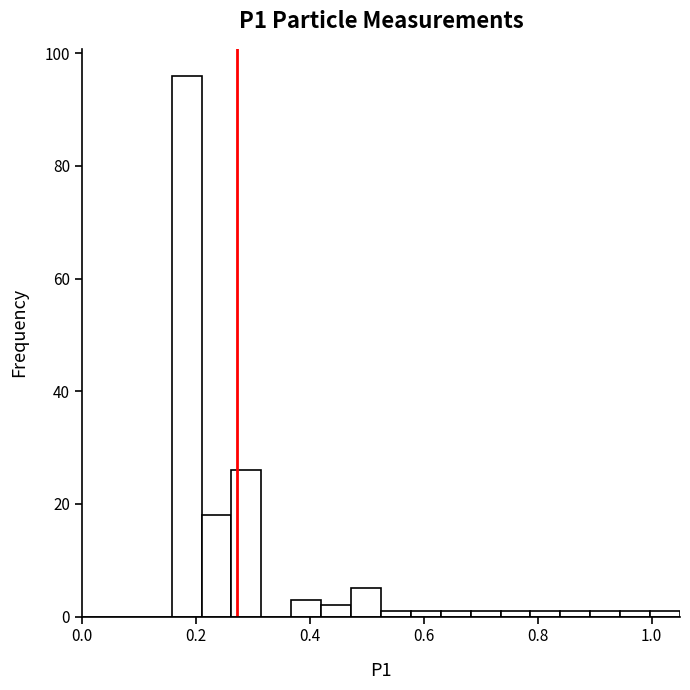

Around what value on the x-axis is the tallest bar? Give the approximate position of its centre, as read against the axis.

0.18